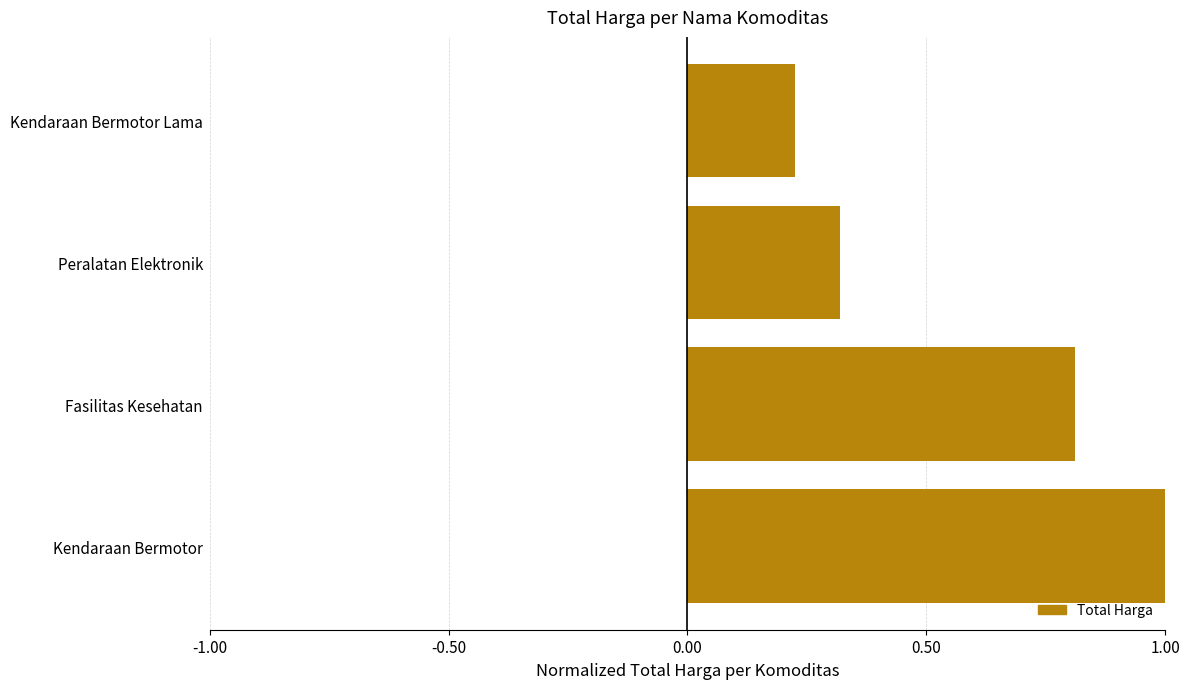

True or false: the data shows 0.5 at Peralatan Elektronik.

False